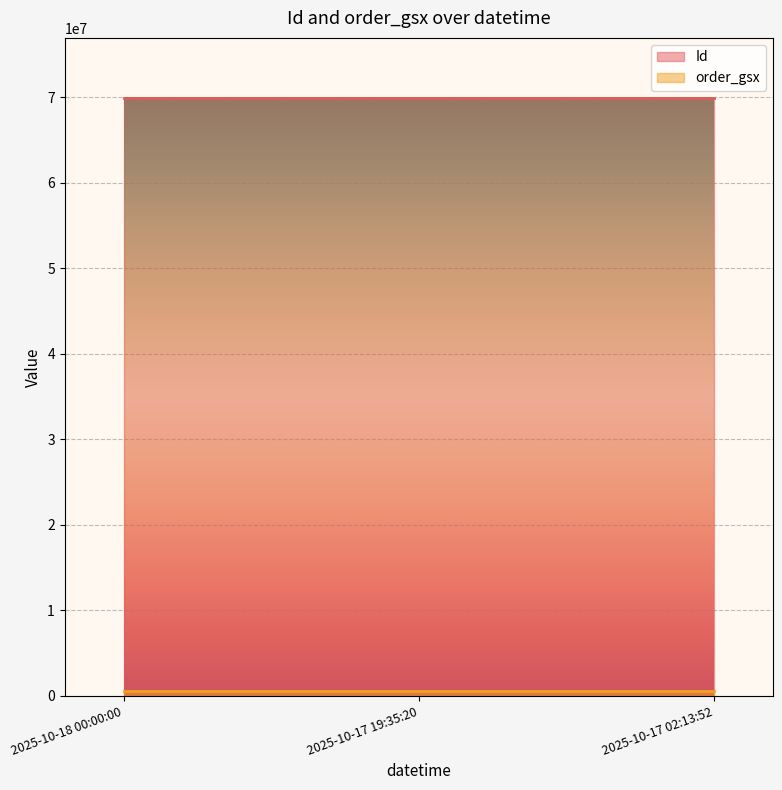

What is the sum of all Id values?

209794914